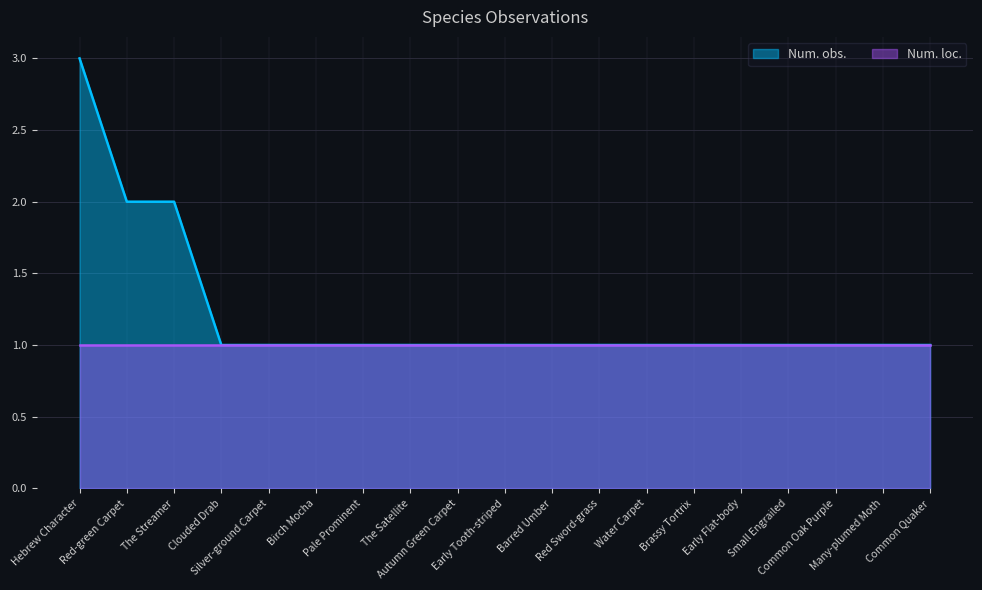

List the labels in order of value, largest first.

Hebrew Character, Red-green Carpet, The Streamer, Clouded Drab, Silver-ground Carpet, Birch Mocha, Pale Prominent, The Satellite, Autumn Green Carpet, Early Tooth-striped, Barred Umber, Red Sword-grass, Water Carpet, Brassy Tortrix, Early Flat-body, Small Engrailed, Common Oak Purple, Many-plumed Moth, Common Quaker